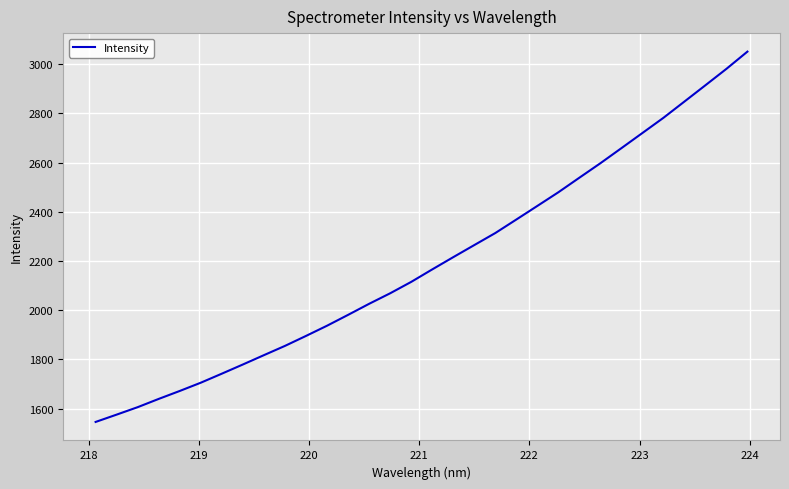

What is the minimum value shown in the chart?

1545.8